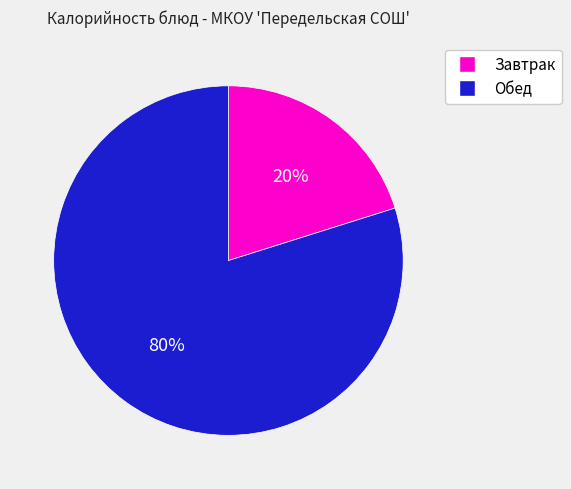

How many slices are in this pie chart?

2